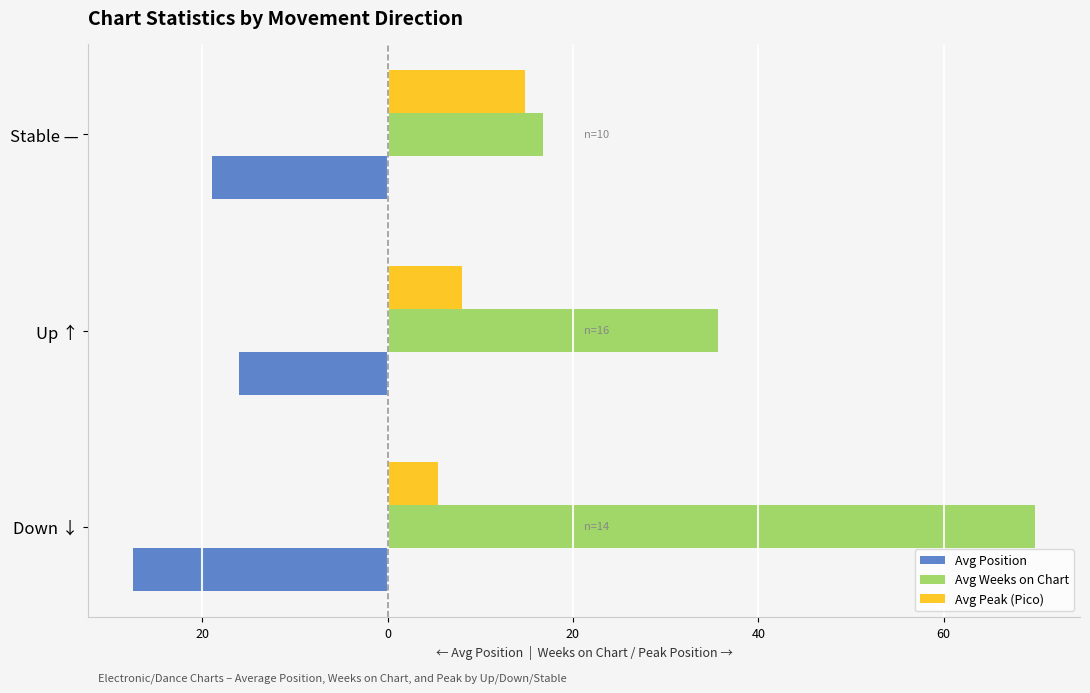

What are all the series names shown in the legend?

Avg Position, Avg Weeks on Chart, Avg Peak (Pico)